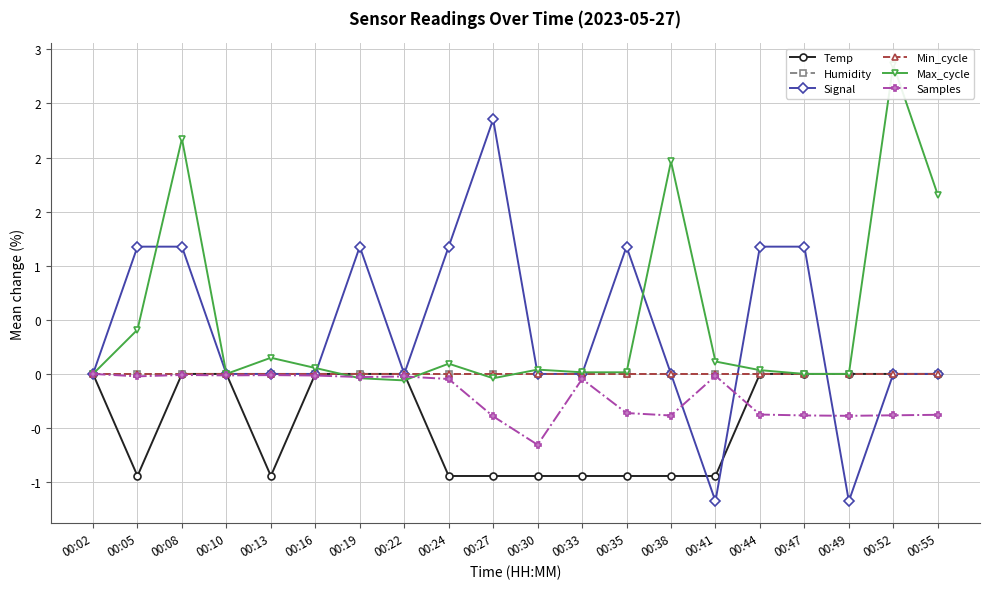

Where do Temp and Max_cycle first cross each other?

00:16 and 00:19